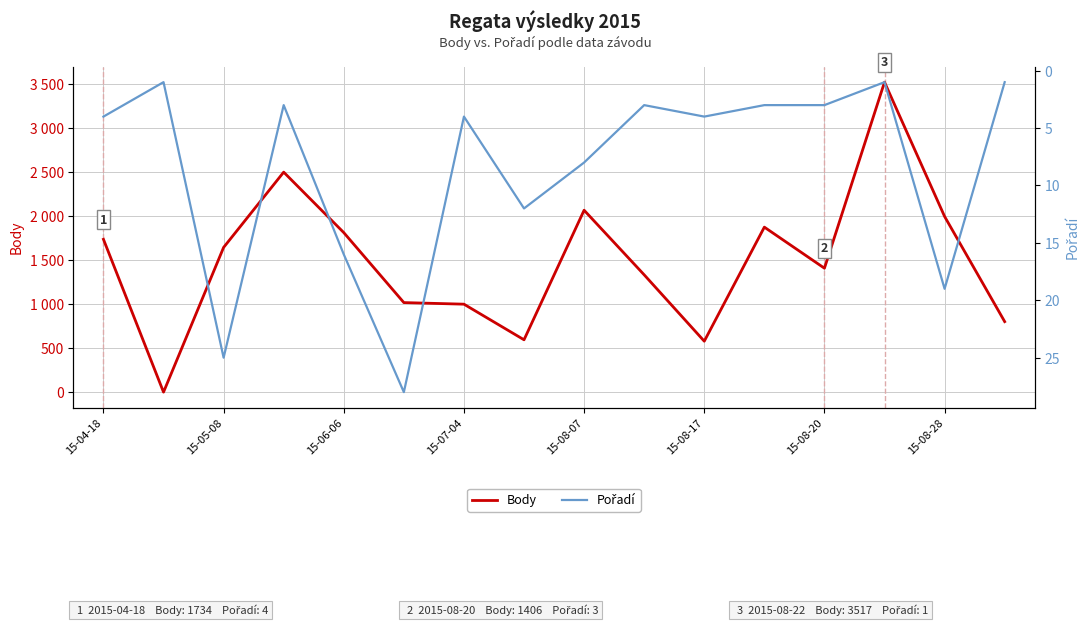

How many series are shown in this chart?

2